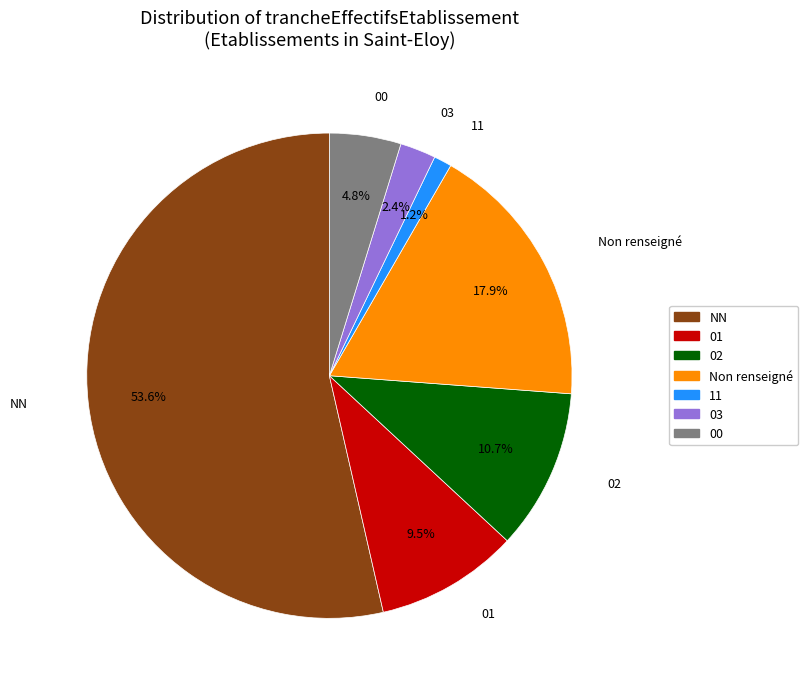

Does any single category account for the majority?

Yes